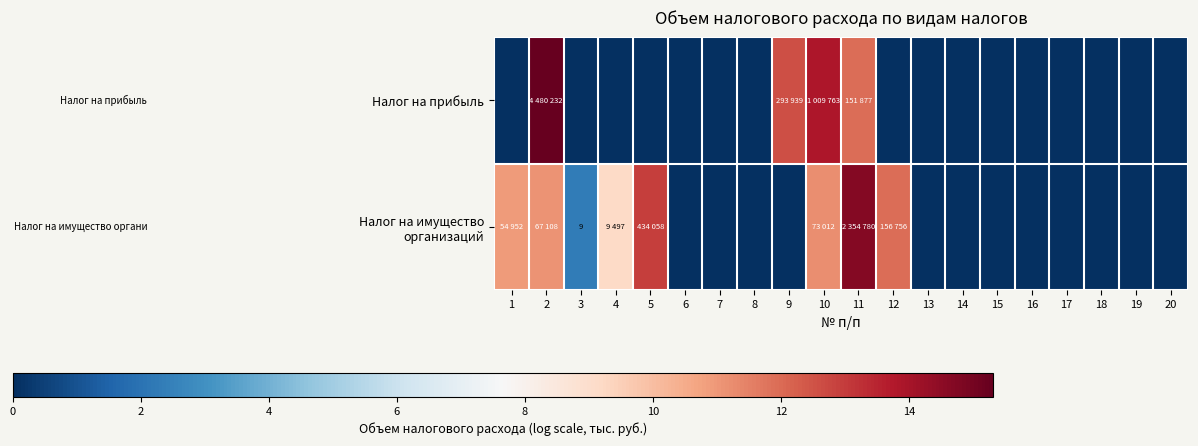

How many values in the Налог на имущество организаций series exceed 0?

8